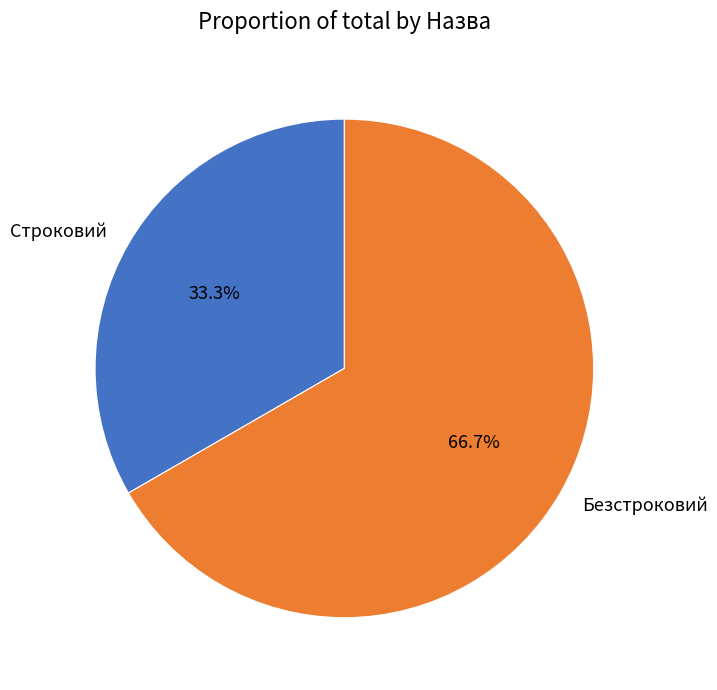

To the nearest percent, what is the average slice percentage?

50%